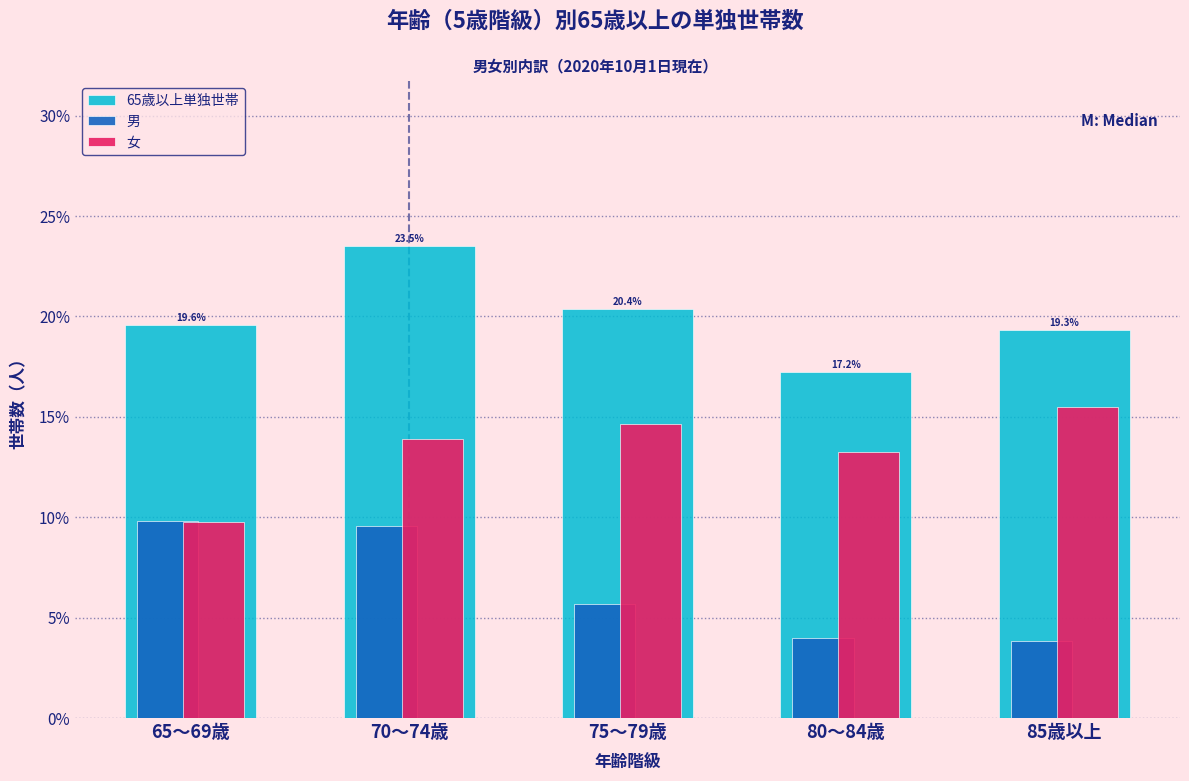

What is the approximate value of 65歳以上単独世帯 at 80～84歳?

17.2